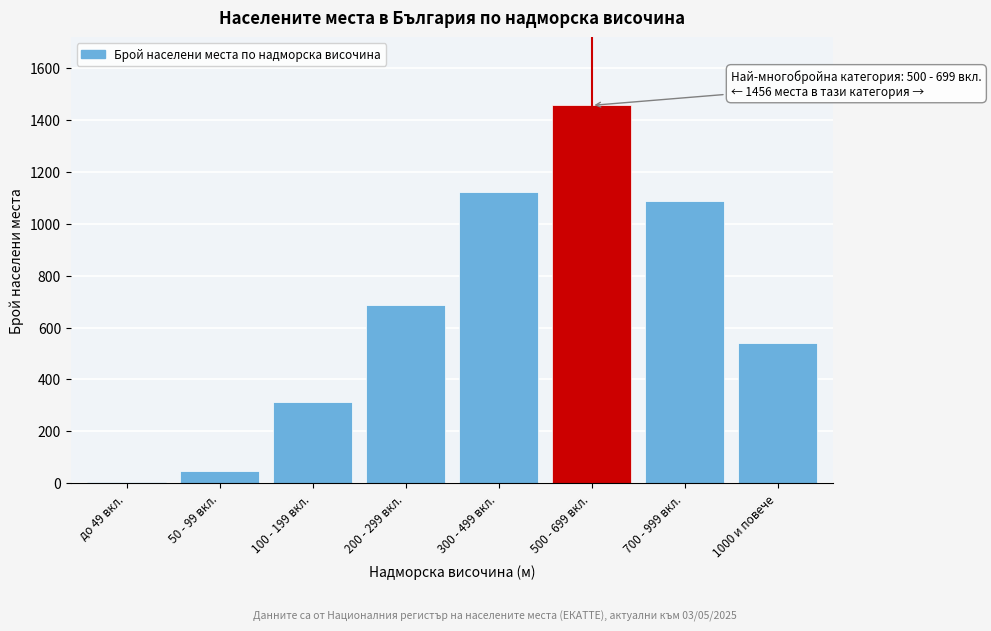

Reading left to right, transcribe all the data shown in this chart.

до 49 вкл.=4	50 - 99 вкл.=48	100 - 199 вкл.=312	200 - 299 вкл.=687	300 - 499 вкл.=1124	500 - 699 вкл.=1456	700 - 999 вкл.=1089	1000 и повече=539